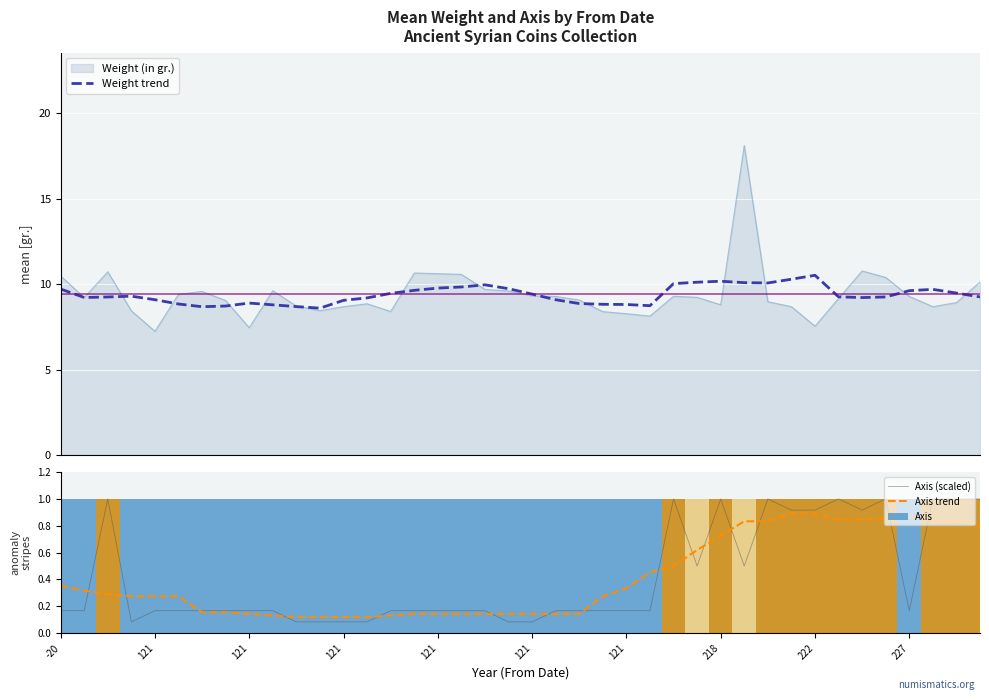

What is the sum of the Weight trend values at 22 and -20?

18.6